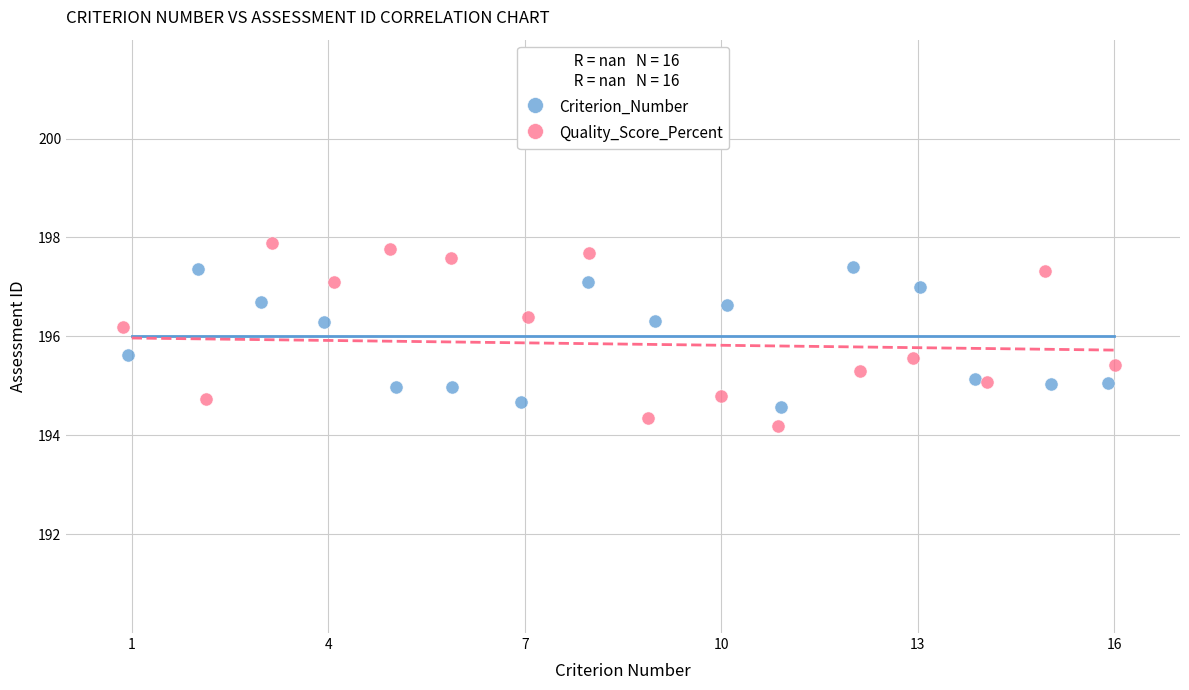

Which series contains the lowest Y value?

Quality_Score_Percent